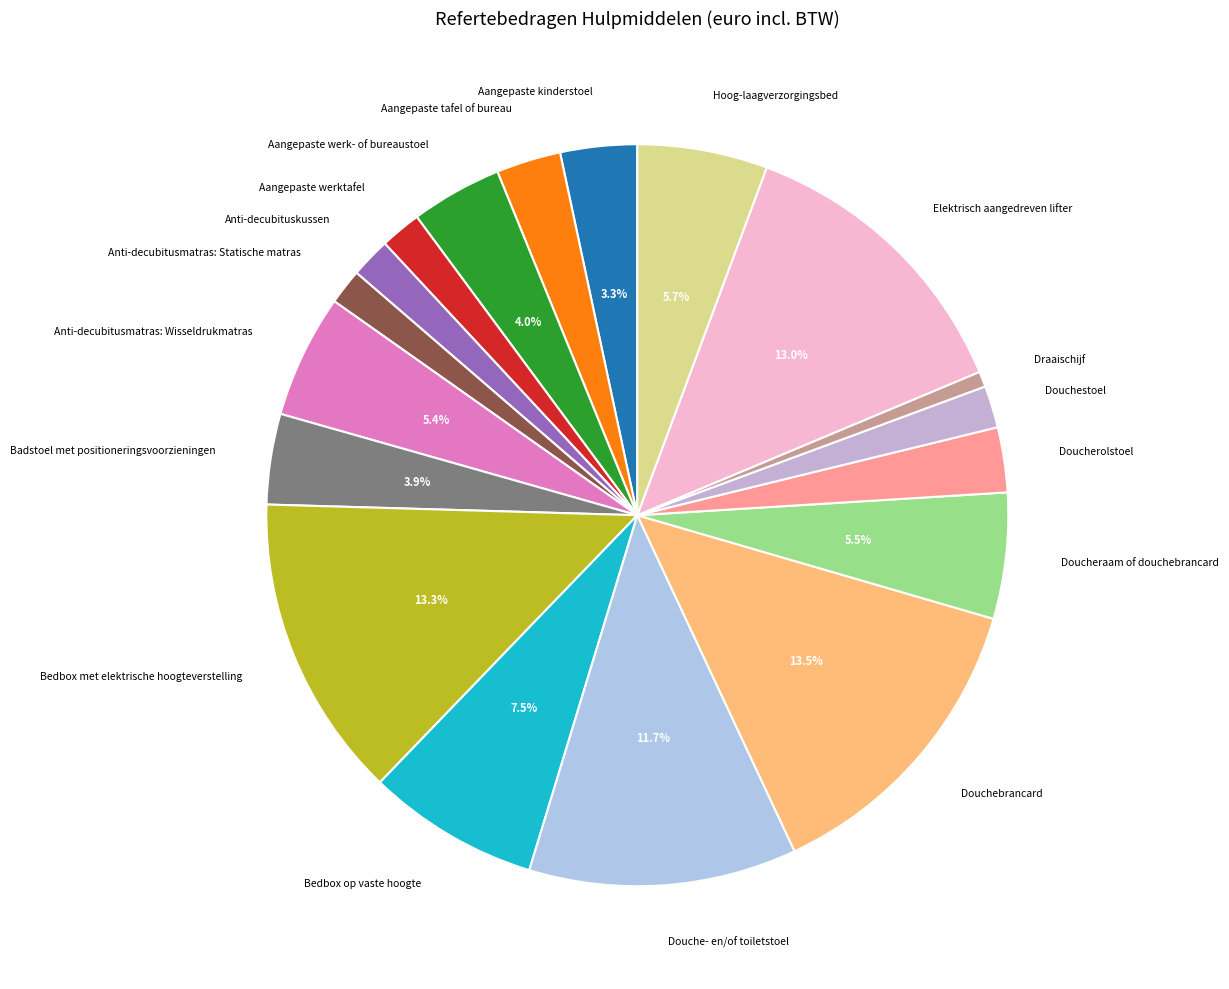

Which has a higher value, Doucherolstoel or Bedbox op vaste hoogte?

Bedbox op vaste hoogte